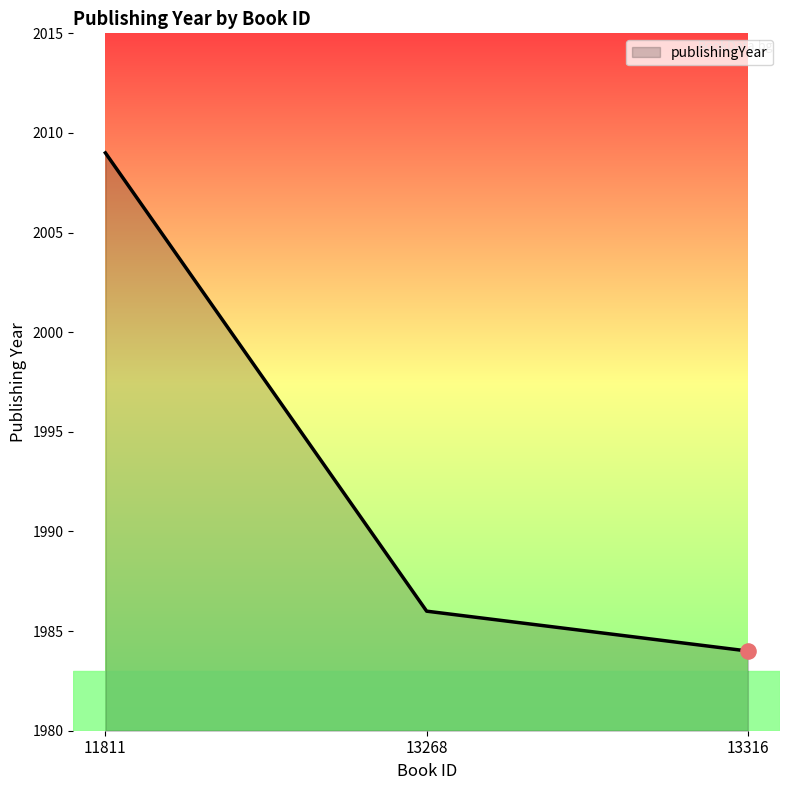

What is the ratio of the value at 11811 to the value at 13268?

1.0